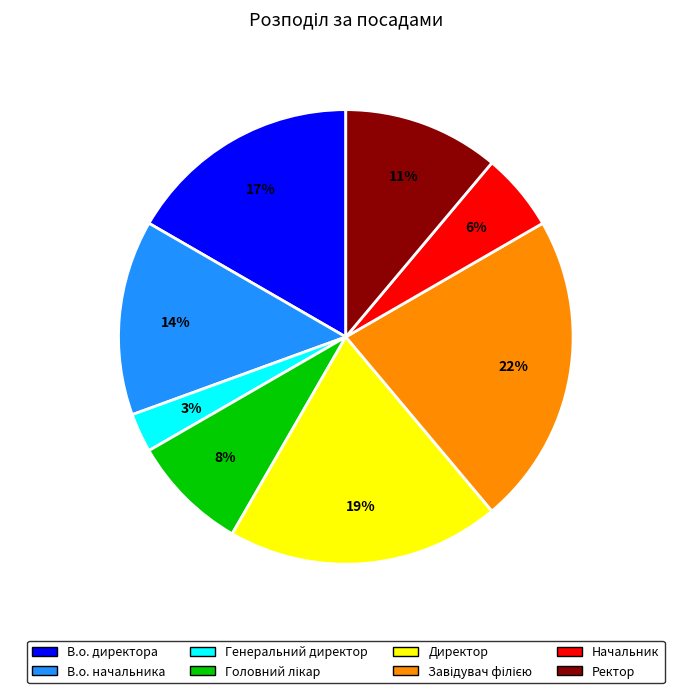

Is there any slice that represents more than half of the pie?

No